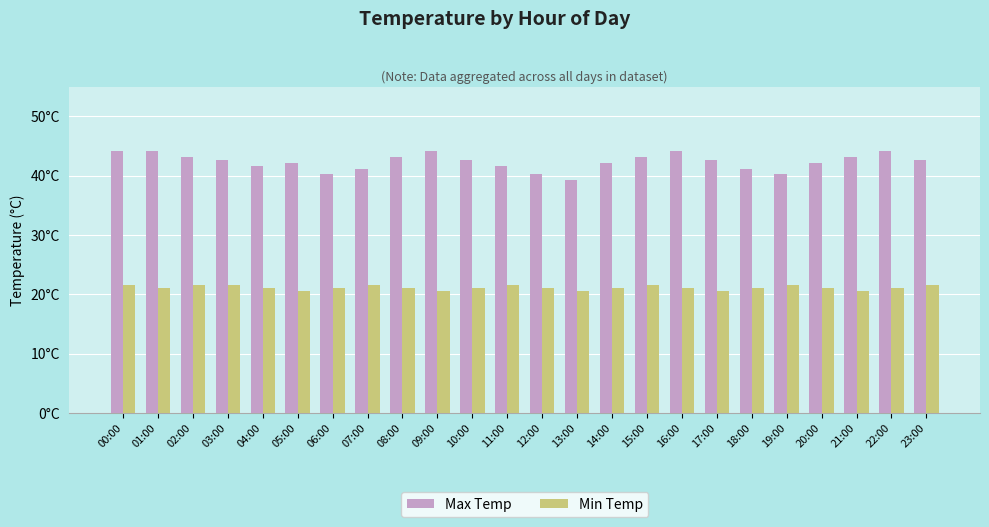

What is the label of the 18th bar from the right?

06:00